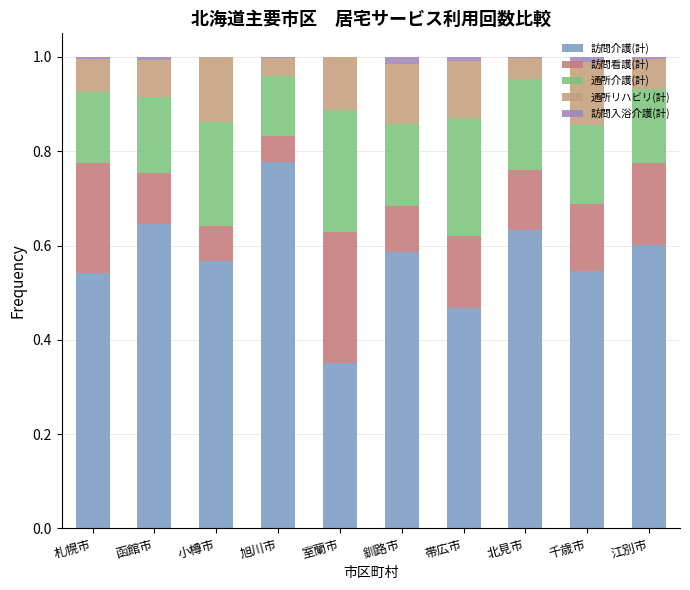

Rank the series at 江別市 from lowest to highest value.

訪問入浴介護(計), 通所リハビリ(計), 通所介護(計), 訪問看護(計), 訪問介護(計)